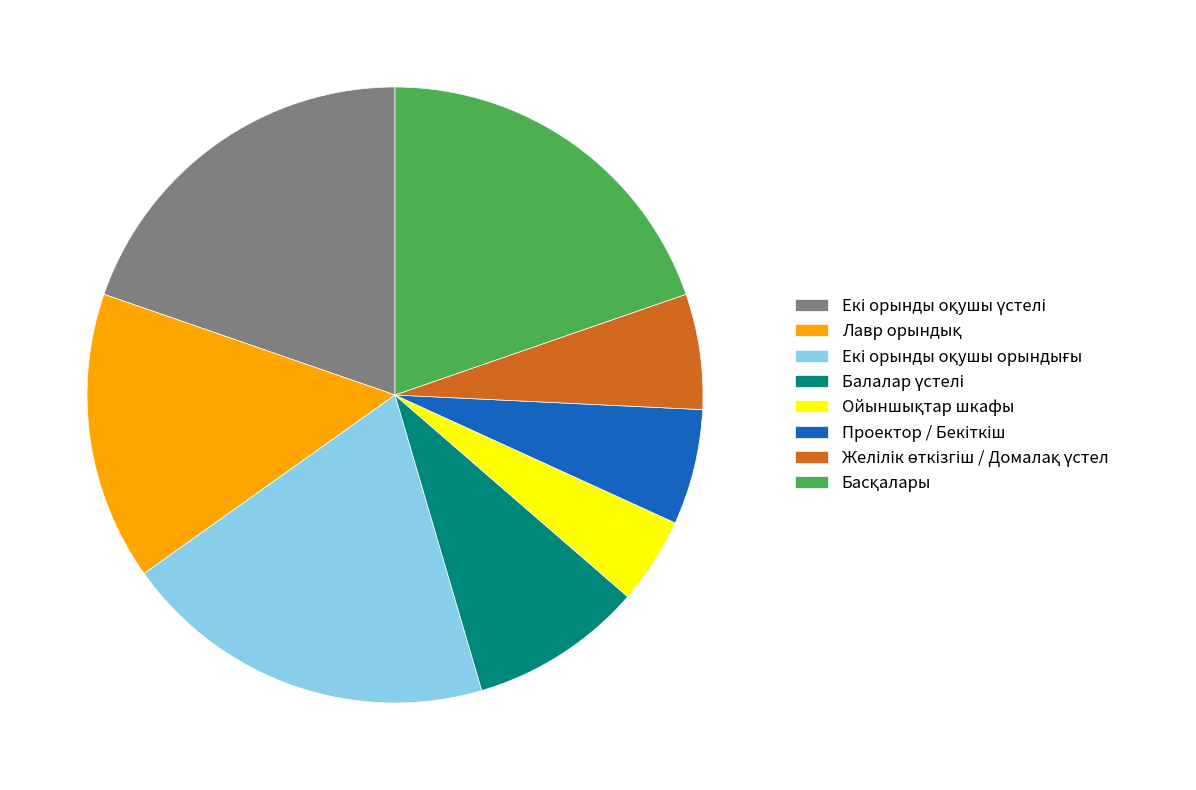

Is there any slice that represents more than half of the pie?

No